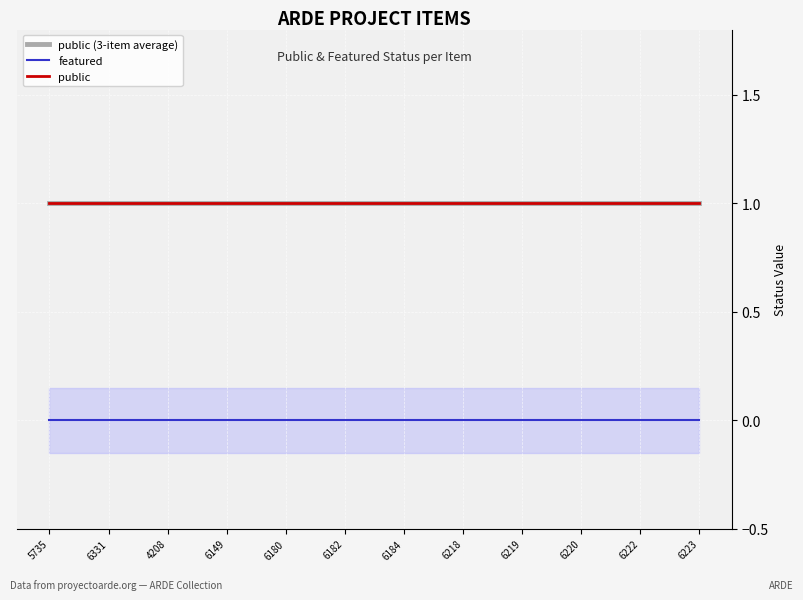

The public series shows 0 at 6331. True or false?

False